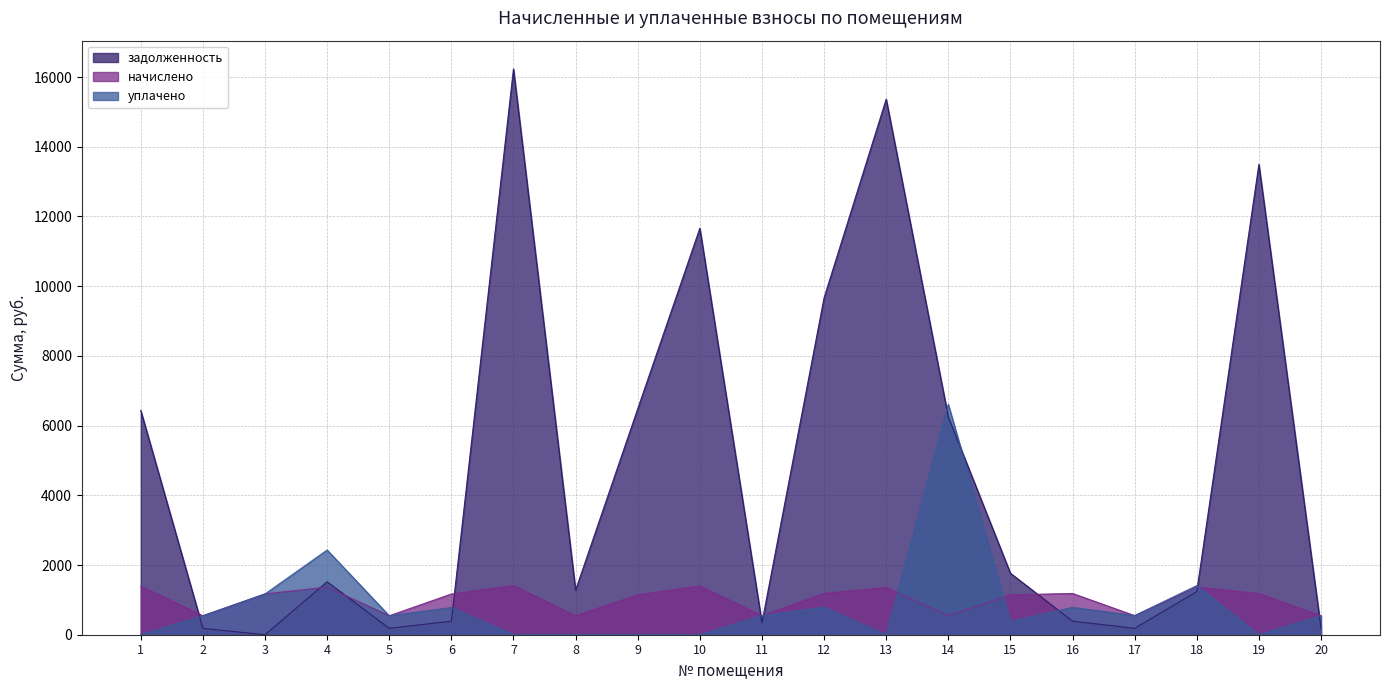

In начислено, how many points are higher than both neighbors (excluding endpoints)?

6